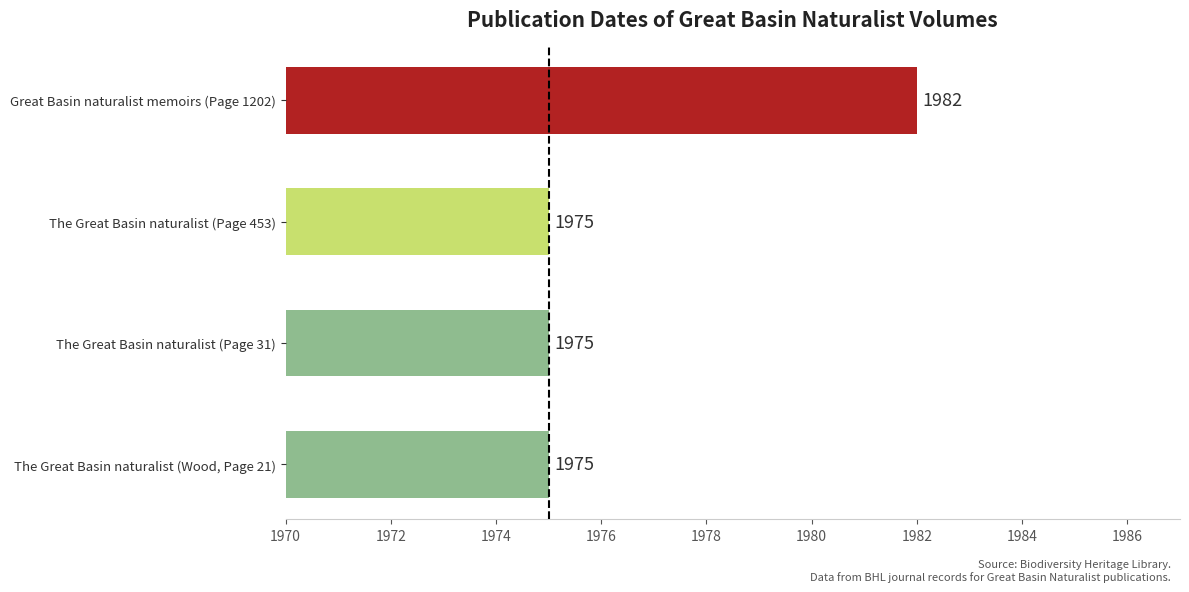

What is the ratio of the value at Great Basin naturalist memoirs (Page 1202) to the value at The Great Basin naturalist (Wood, Page 21)?

1.0